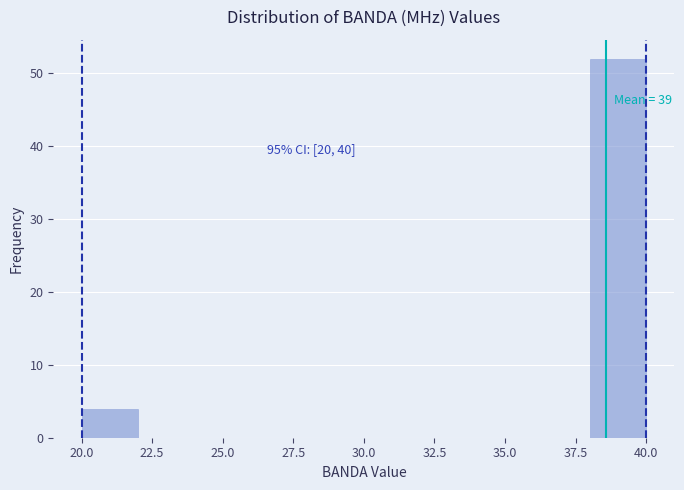

Which range on the x-axis has the tallest bar?

38 to 40